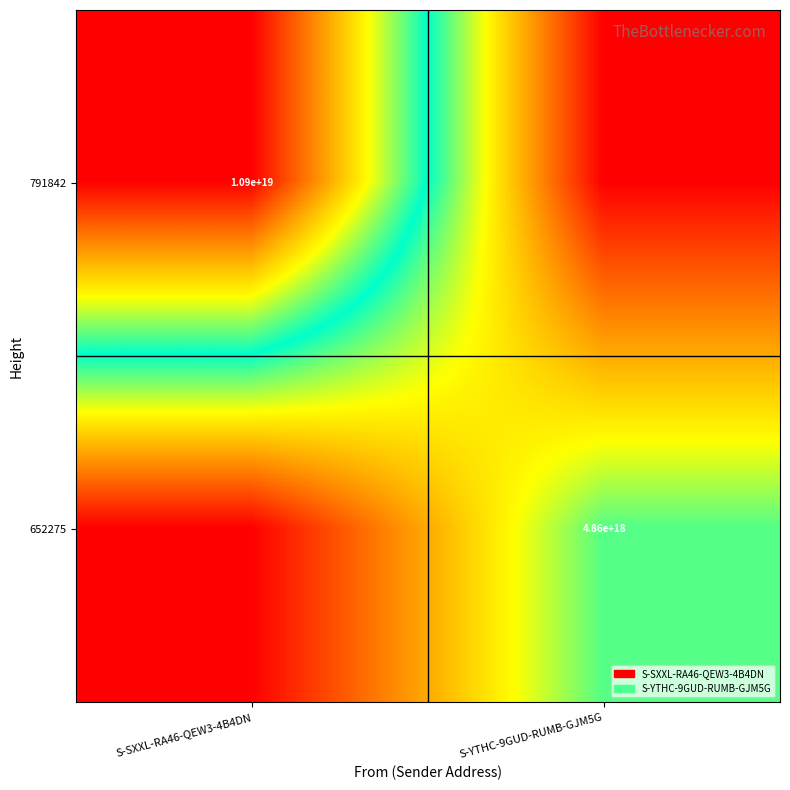

Count the number of data series in this chart.

2